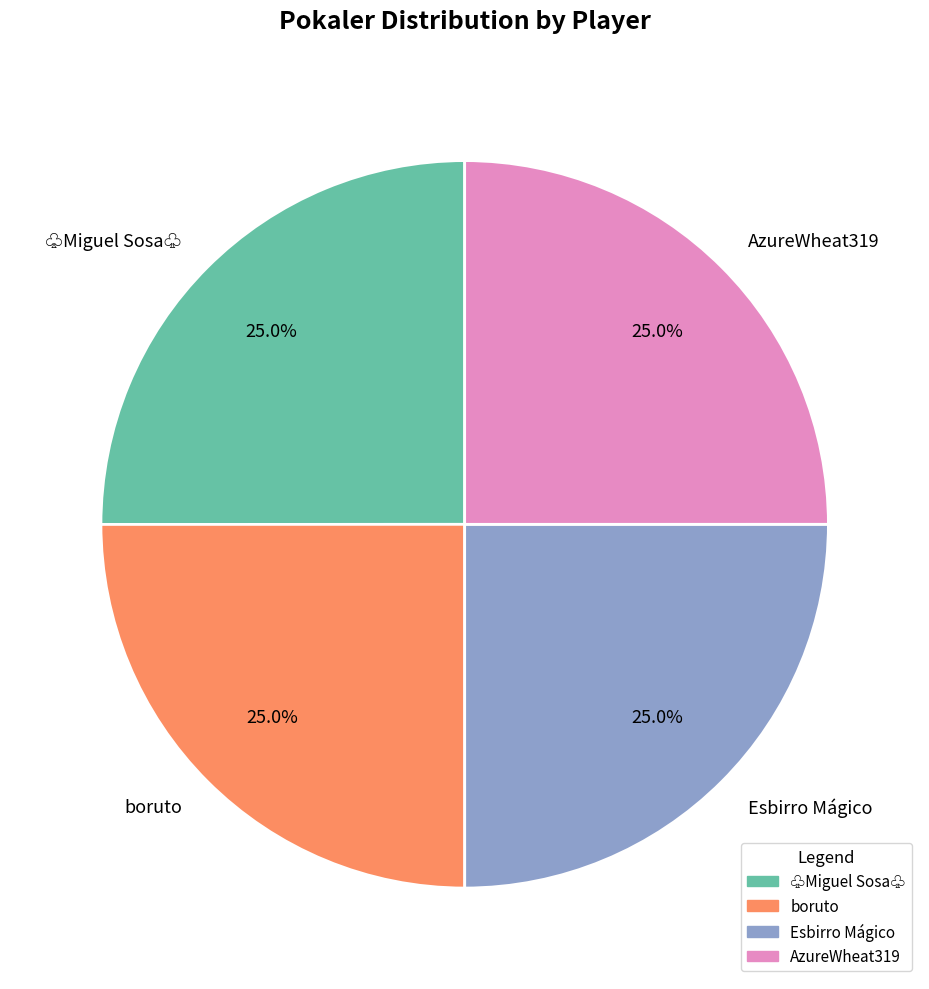

Is there any slice that represents more than half of the pie?

No